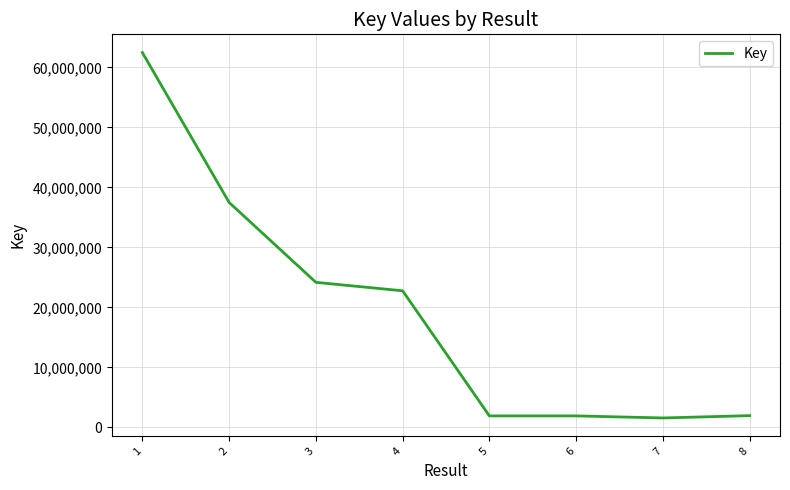

How many lines are shown in the chart?

1